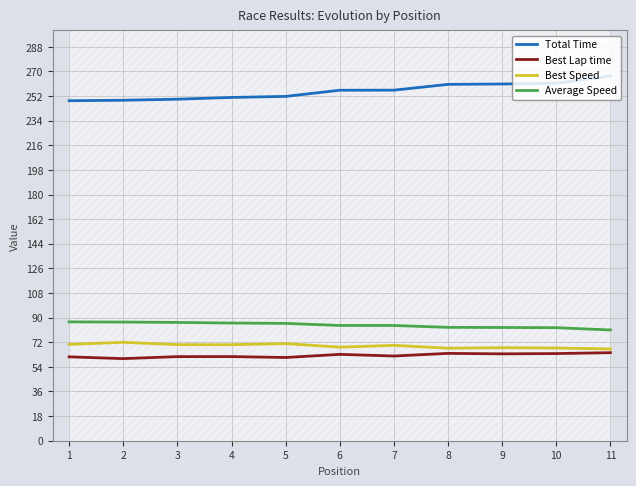

True or false: Best Lap time has more than 1 interior local peaks.

True